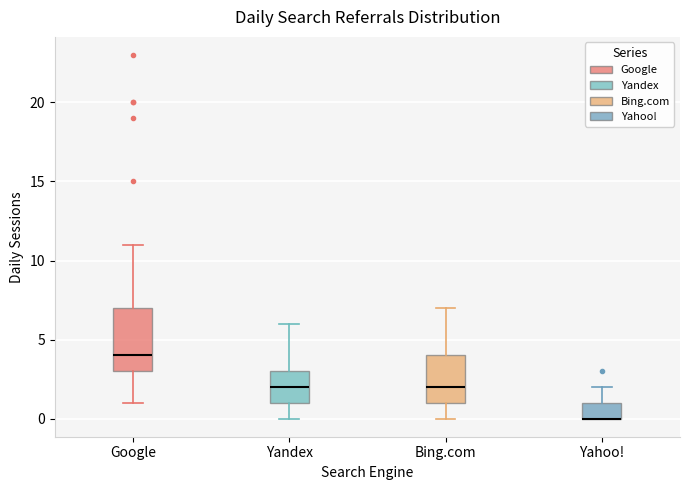

Which box is the tallest, from its lower edge to its upper edge?

Google